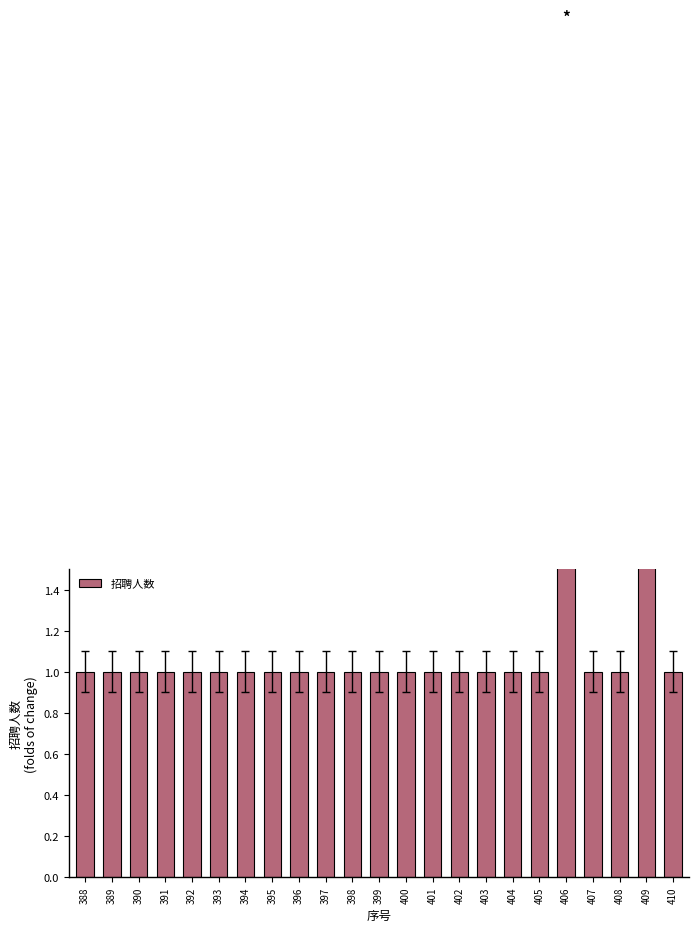

Rank the categories by value from lowest to highest.

388, 389, 390, 391, 392, 393, 394, 395, 396, 397, 398, 399, 400, 401, 402, 403, 404, 405, 407, 408, 410, 409, 406